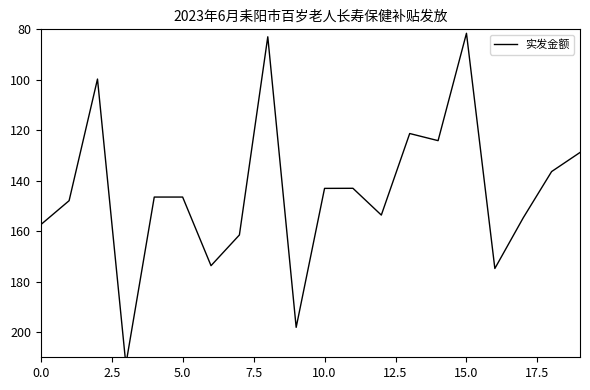

Between 12.5 and 18, which is larger?

12.5